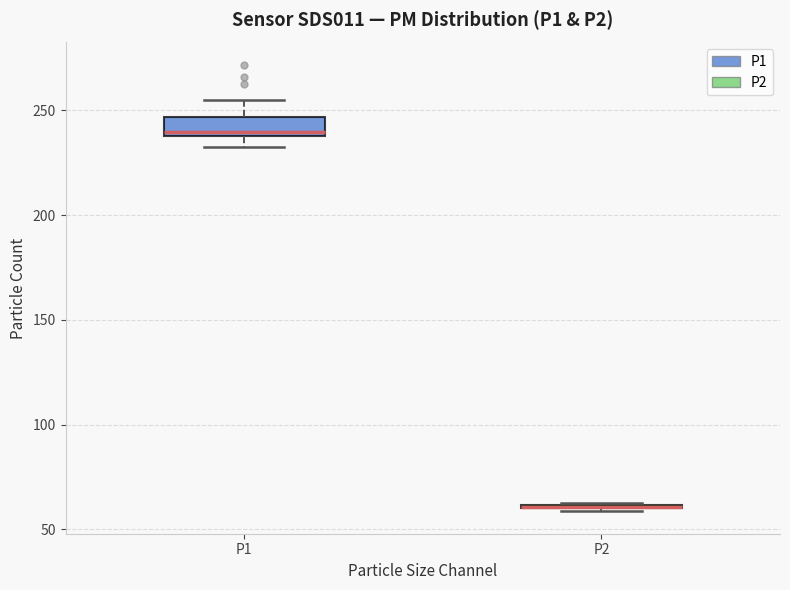

Reading left to right, read every box against the y-axis: the position of its median line, the range the box covers, and the ends of its whiskers. The values are not printed on the chart, so give them approximately, as read against the axis.

P1: median 240 (just above the box's lower edge), box 240 to 245, whiskers 230 to 255
P2: box collapsed to a line at 60, whiskers 60 to 65